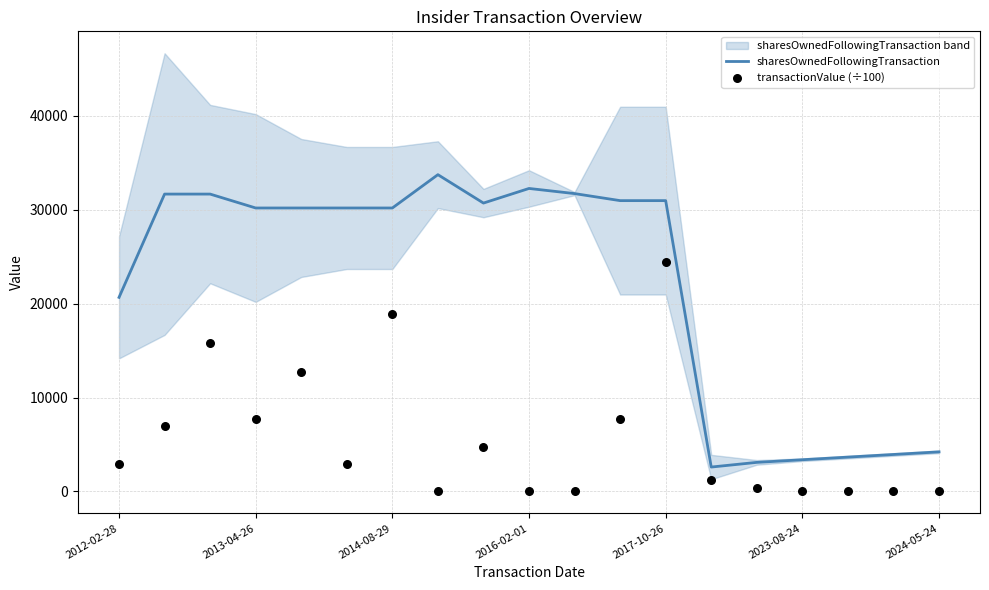

Which series contains the highest Y value?

sharesOwnedFollowingTransaction